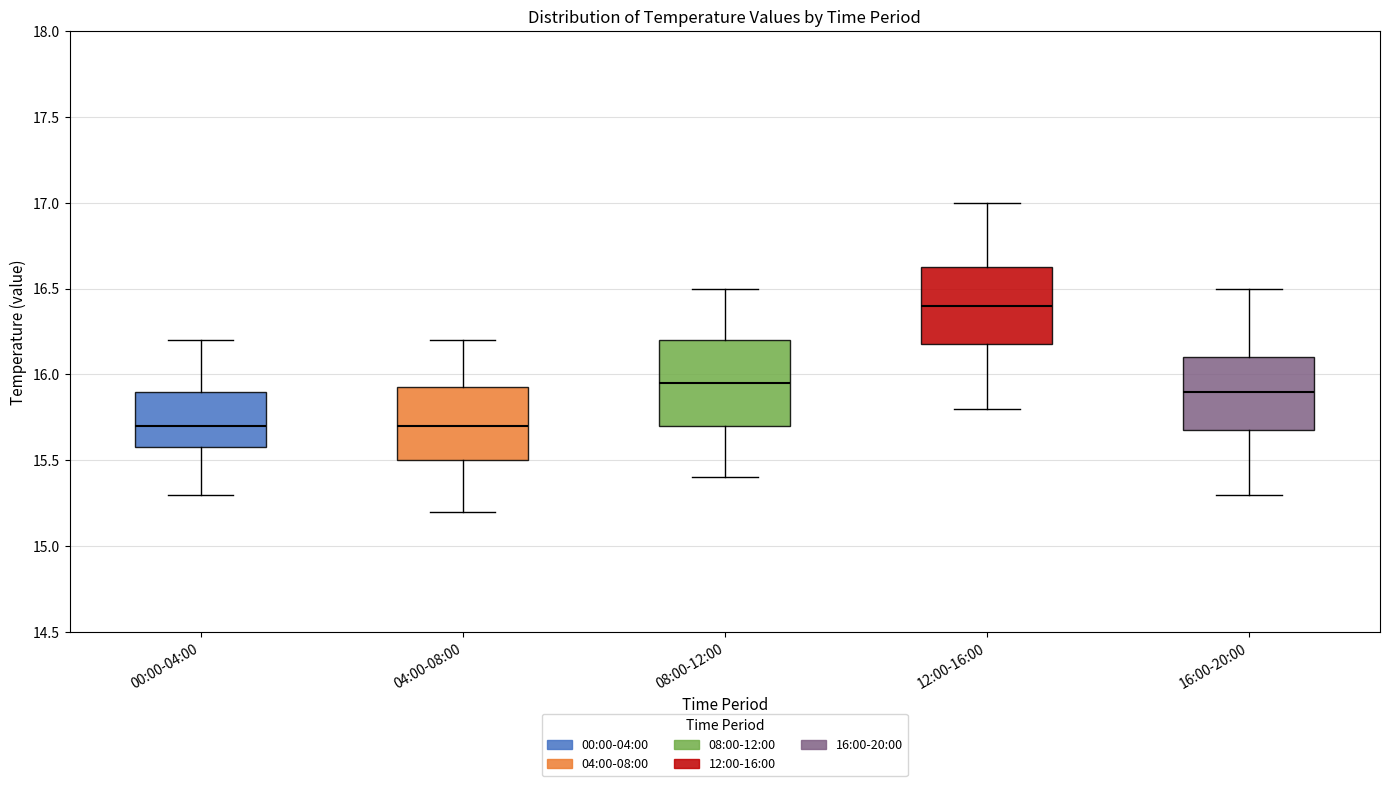

Reading left to right, read every box against the y-axis: the position of its median line, the range the box covers, and the ends of its whiskers. The values are not printed on the chart, so give them approximately, as read against the axis.

00:00-04:00: median 15.70, box 15.60 to 15.90, whiskers 15.30 to 16.20
04:00-08:00: median 15.70, box 15.50 to 15.95, whiskers 15.20 to 16.20
08:00-12:00: median 15.95, box 15.70 to 16.20, whiskers 15.40 to 16.50
12:00-16:00: median 16.40, box 16.20 to 16.65, whiskers 15.80 to 17.00
16:00-20:00: median 15.90, box 15.70 to 16.10, whiskers 15.30 to 16.50